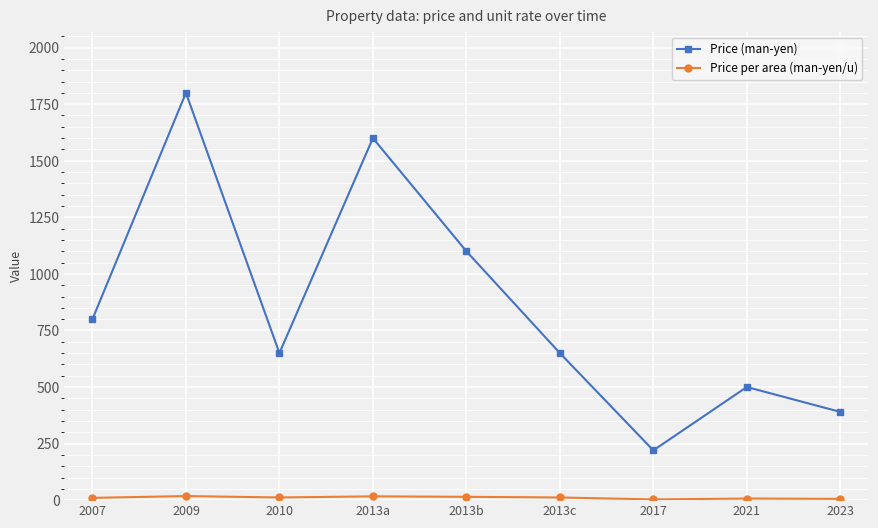

At which label is Price (man-yen) closest to 1010?

2013b